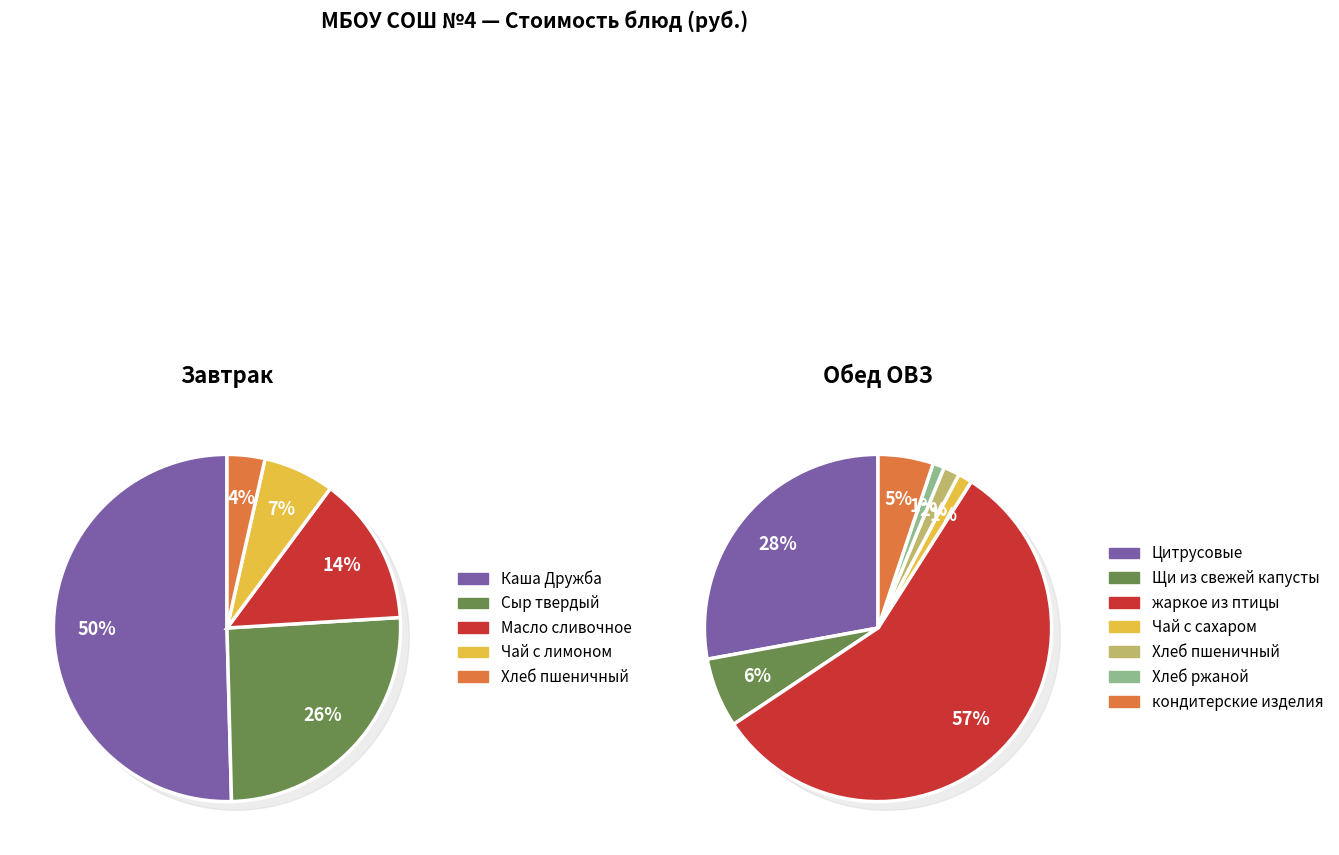

Which slice is the smallest?

Хлеб ржаной